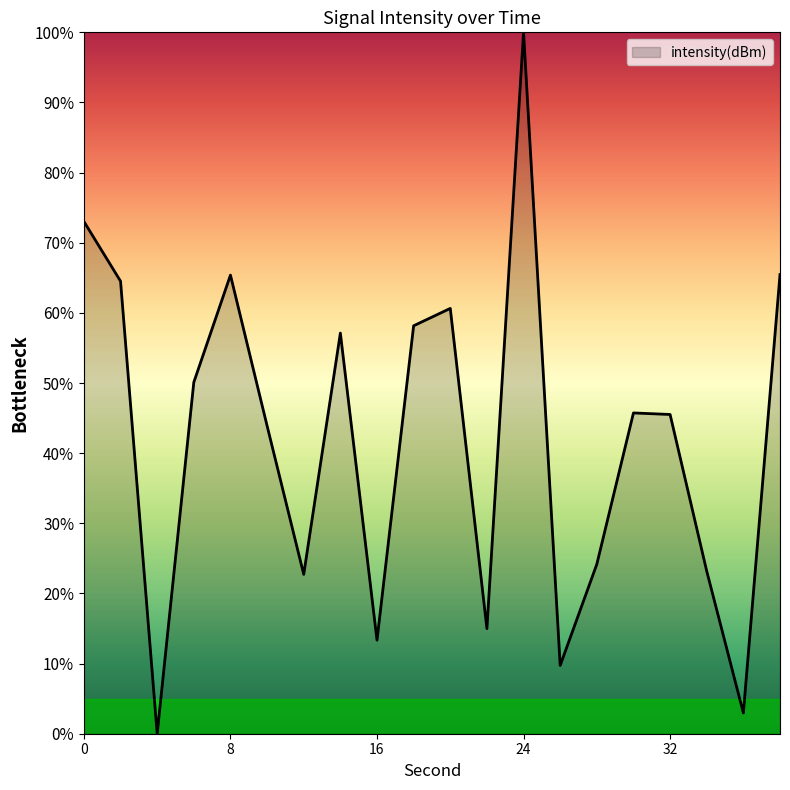

What is the maximum value shown in the chart?

100.0